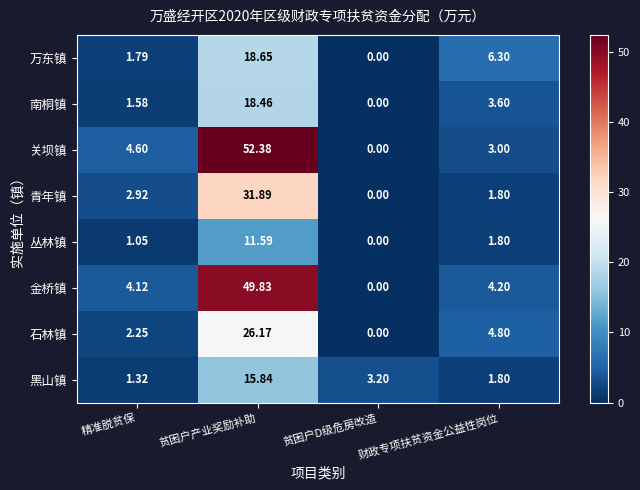

Which series has the largest total across all categories?

关坝镇